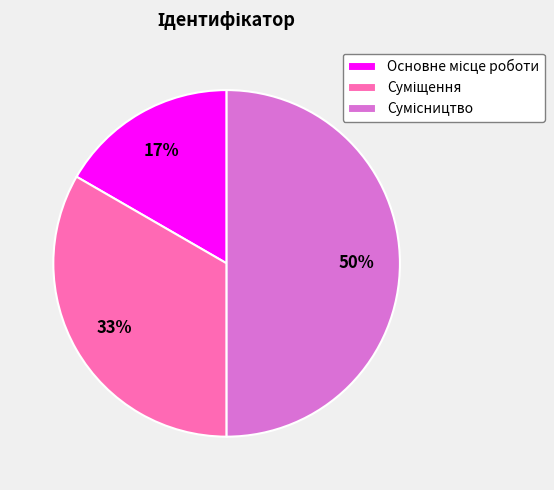

To the nearest percent, what is the difference between the largest and smallest slice percentages?

33%